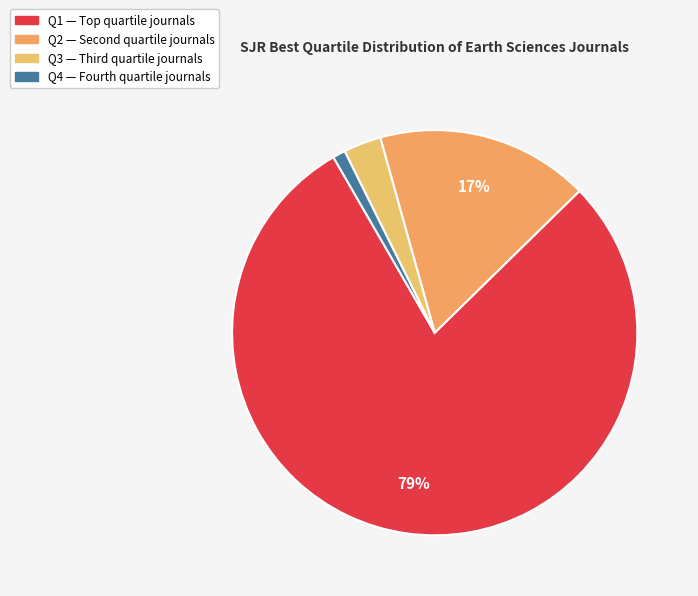

Between Q4 and Q2, which is larger?

Q2